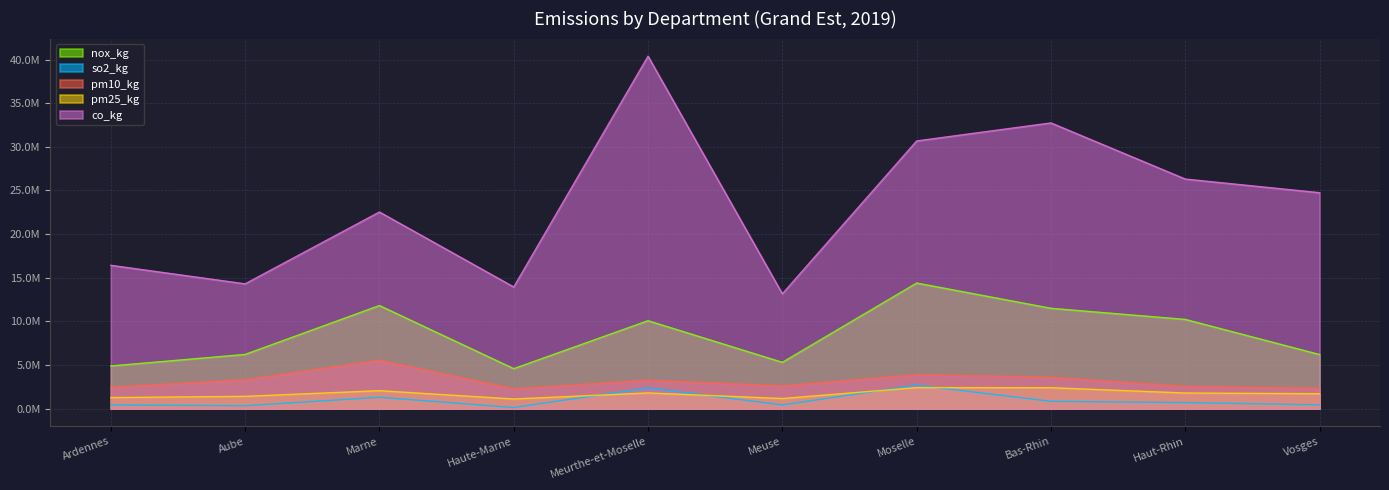

What is the highest value of the pm25_kg series?

2.4